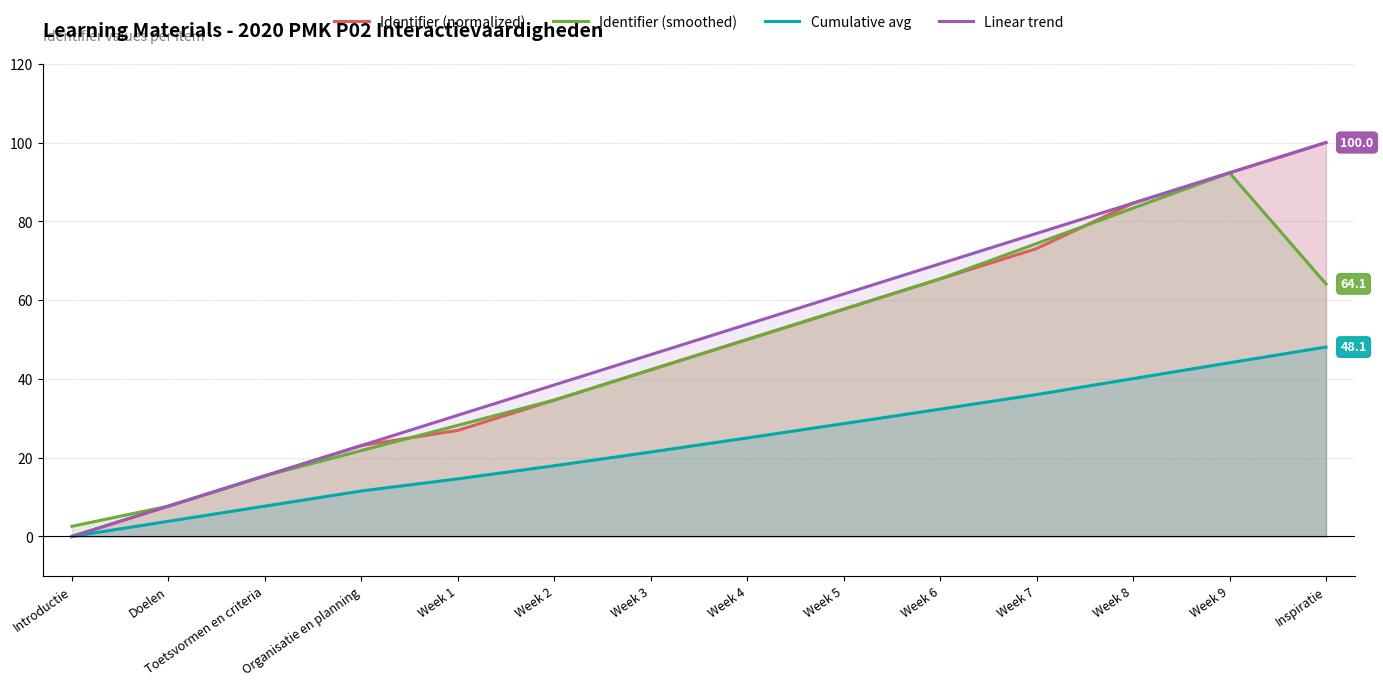

Rank the series at Week 9 from lowest to highest value.

Cumulative avg, Identifier (smoothed), Identifier (normalized), Linear trend